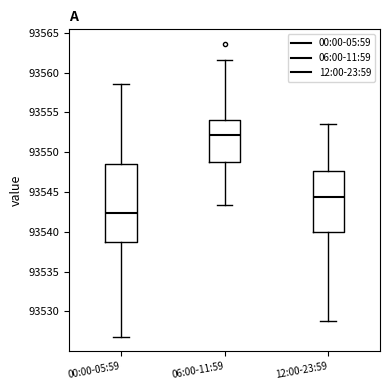

Where is the lower edge of the box for 00:00-05:59 on the y-axis? The values are not printed on the chart, so give them approximately, as read against the axis.

93538.5